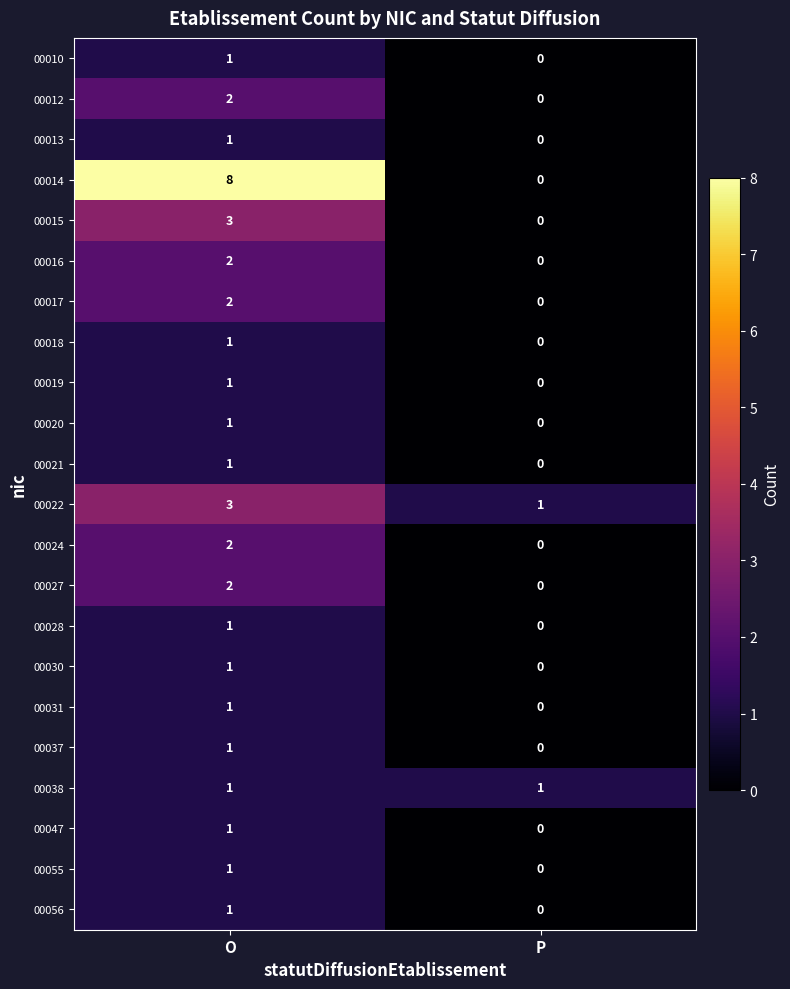

What is the total value across all series at O?

38